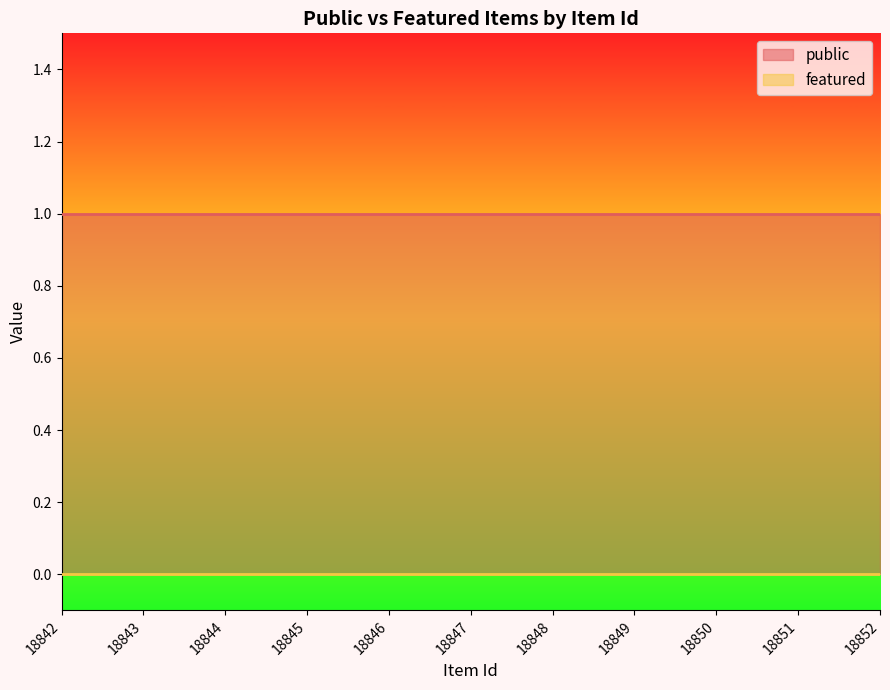

What is the total value across all series at 18842?

1